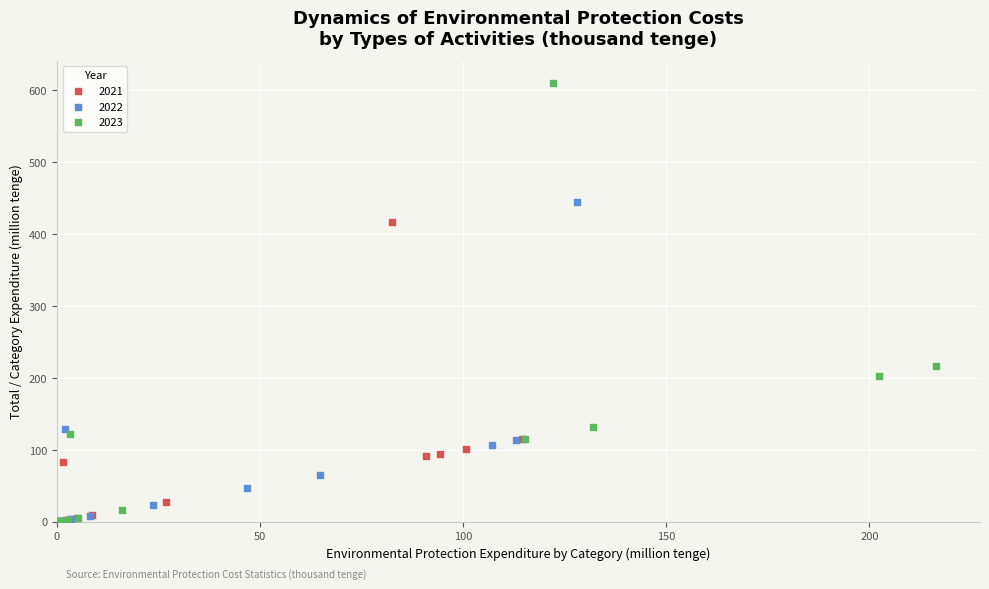

Which series has the widest spread of Y values?

2023